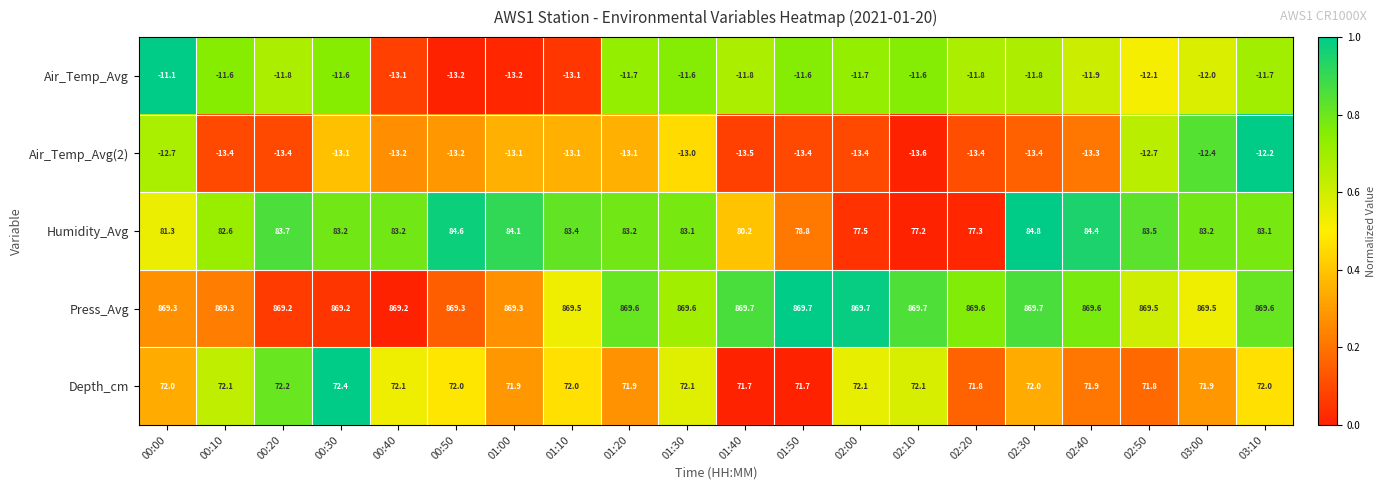

What is the total value across all series at 01:20?

999.9